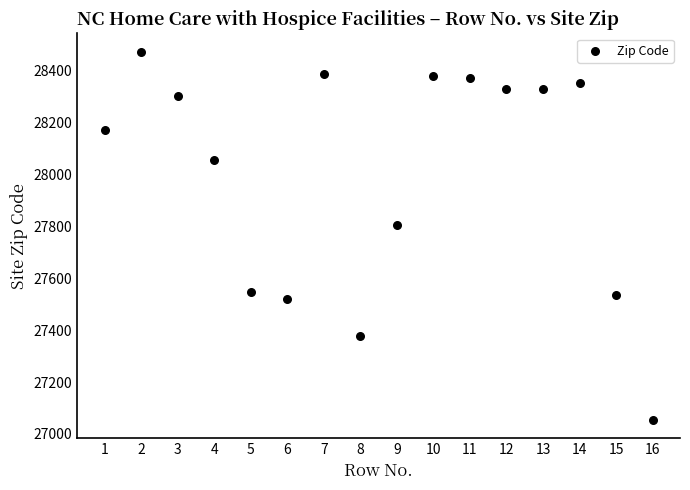

What is the range of Y values (max minus min)?

1417